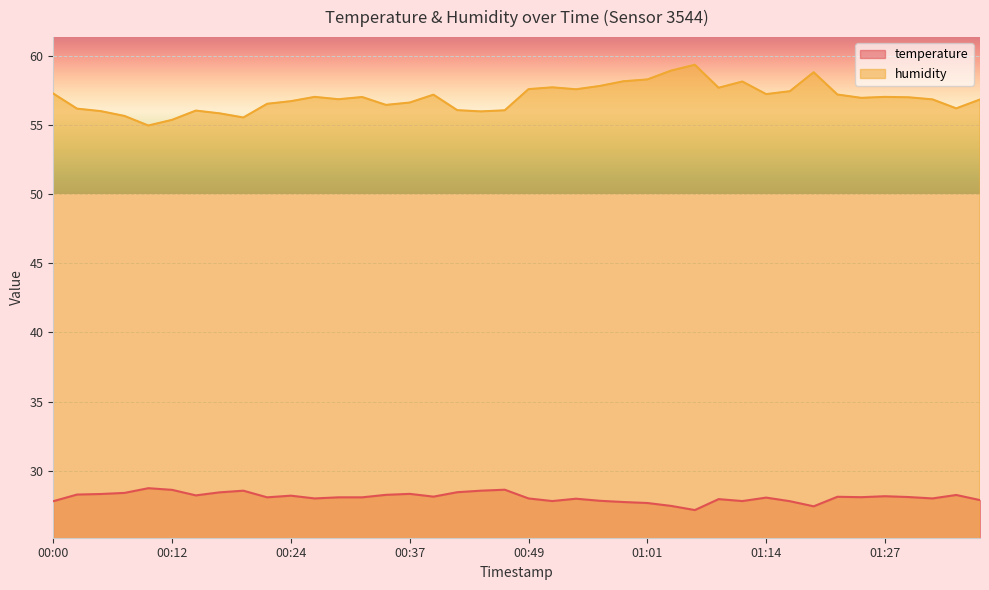

True or false: humidity has more than 1 points higher than both neighbors.

True